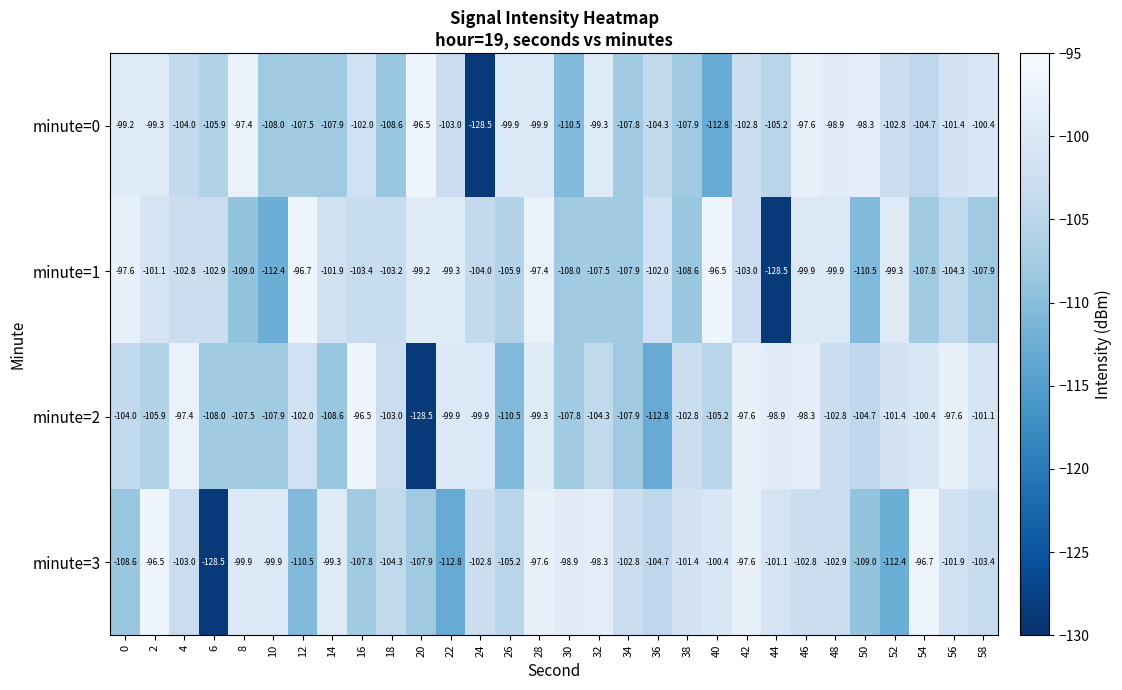

How many categories are shown in the chart?

30